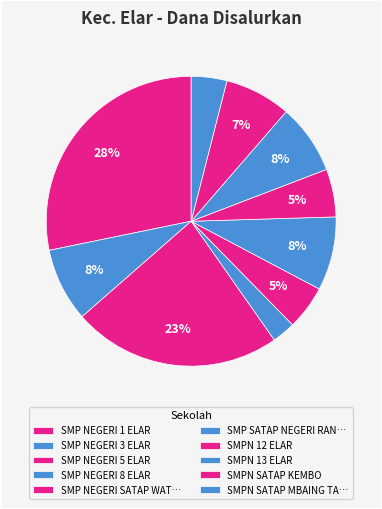

How many segments does this pie chart have?

10